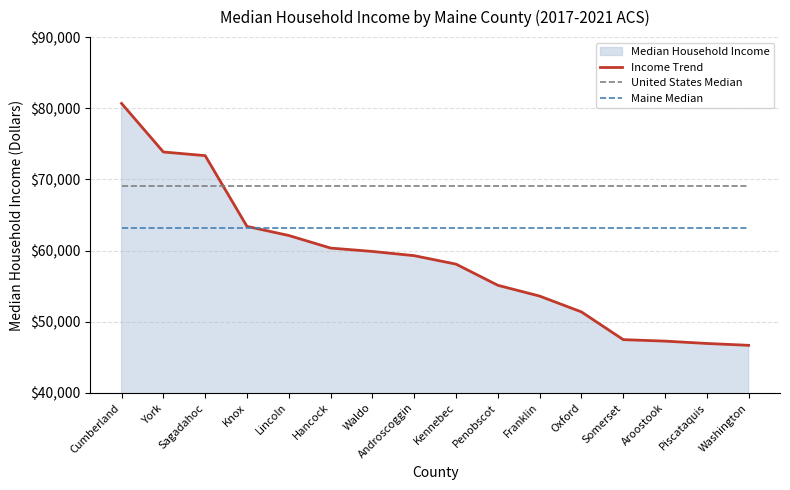

Is the value of Income Trend at Penobscot greater than the value of United States Median at Oxford?

No